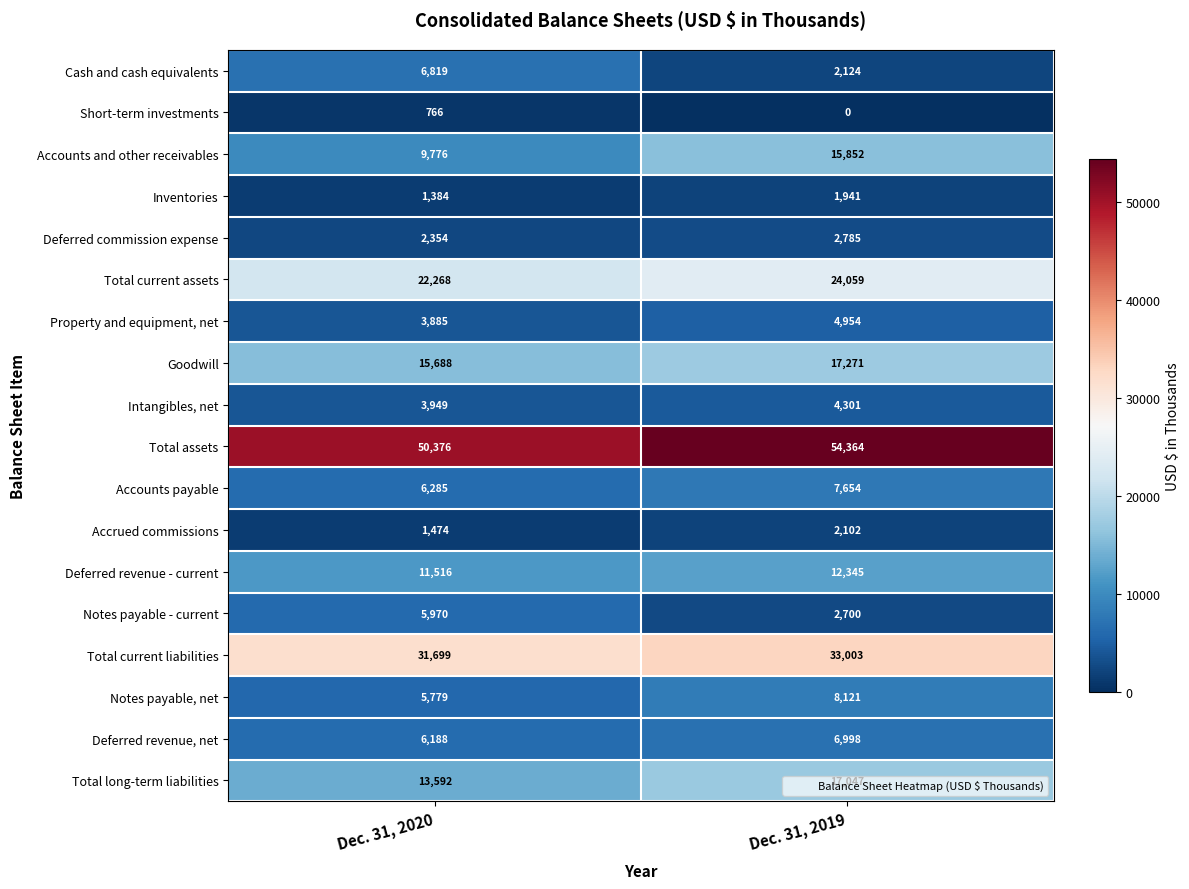

What is the maximum value for Total current liabilities?

33003